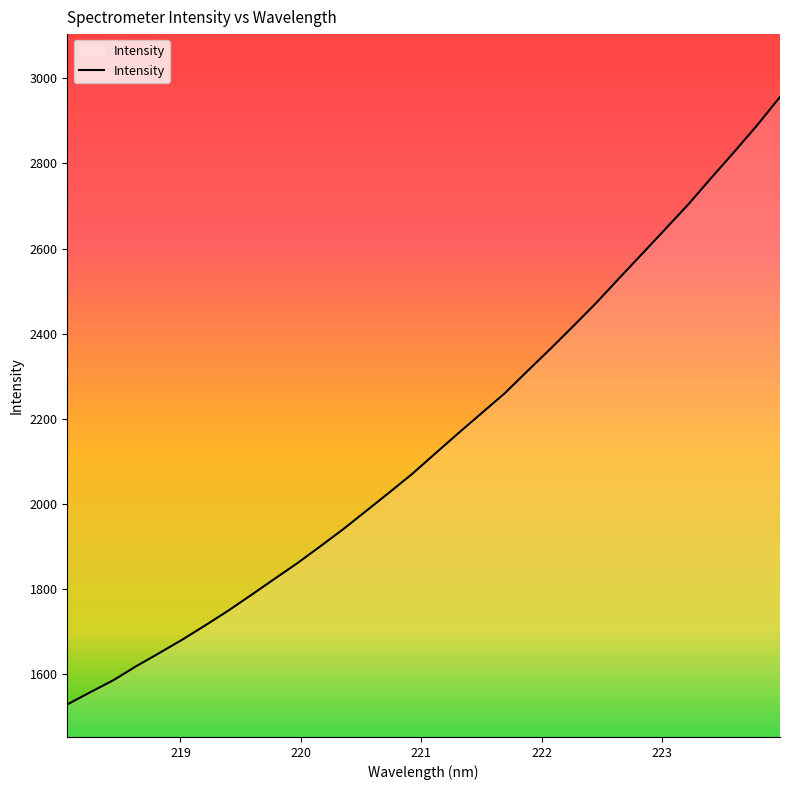

What is the difference between the maximum and minimum values?

1428.3